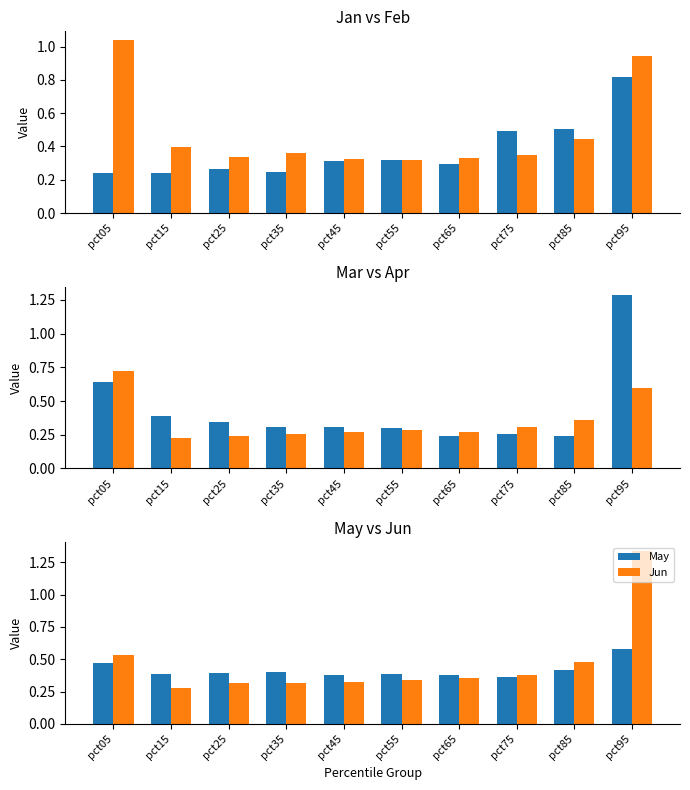

How many bars are there in total?

60